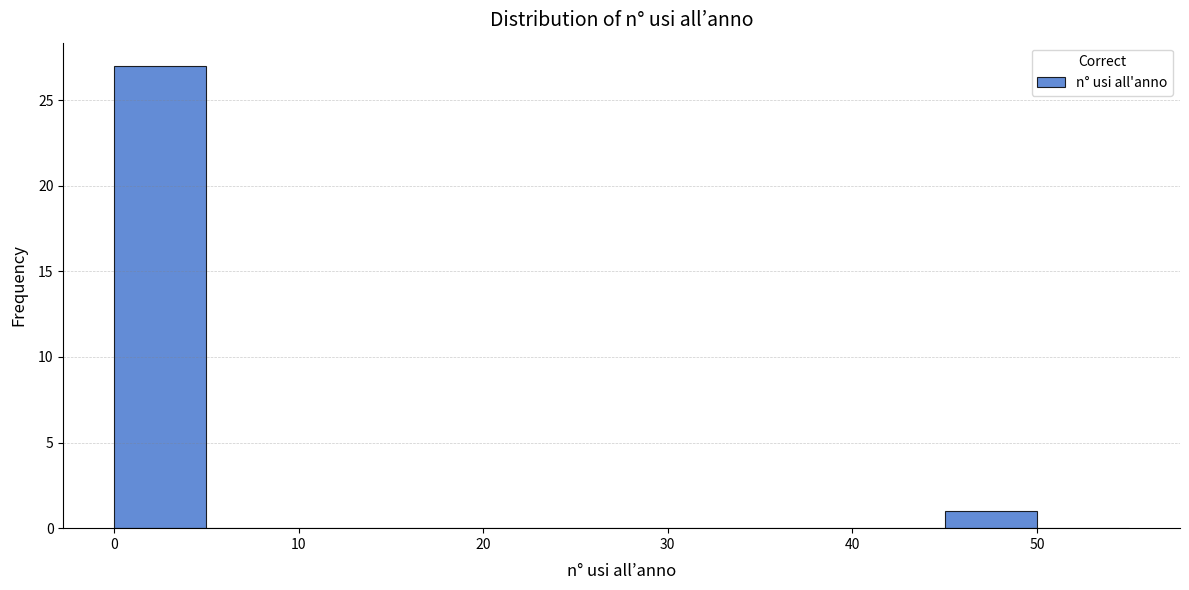

Reading left to right, list every bar in this chart as the range it spans on the x-axis followed by its height. The values are not printed on the chart, so give them approximately, as read against the axis.

0 to 5: 27
5 to 10: 0
10 to 15: 0
15 to 20: 0
20 to 25: 0
25 to 30: 0
30 to 35: 0
35 to 40: 0
40 to 45: 0
45 to 50: 1
50 to 55: 0